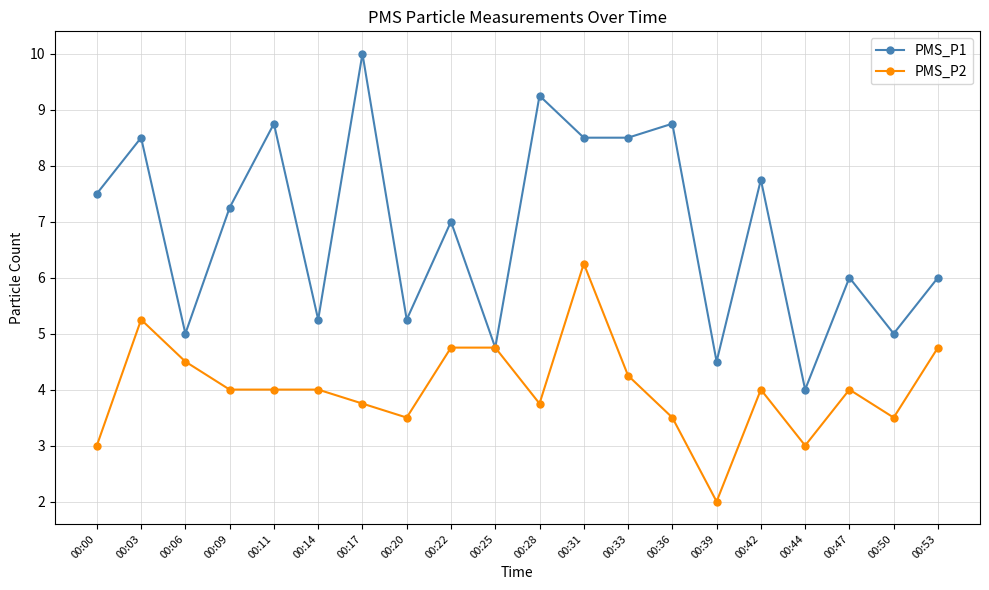

Rank the series by their maximum value, from lowest to highest.

PMS_P2, PMS_P1